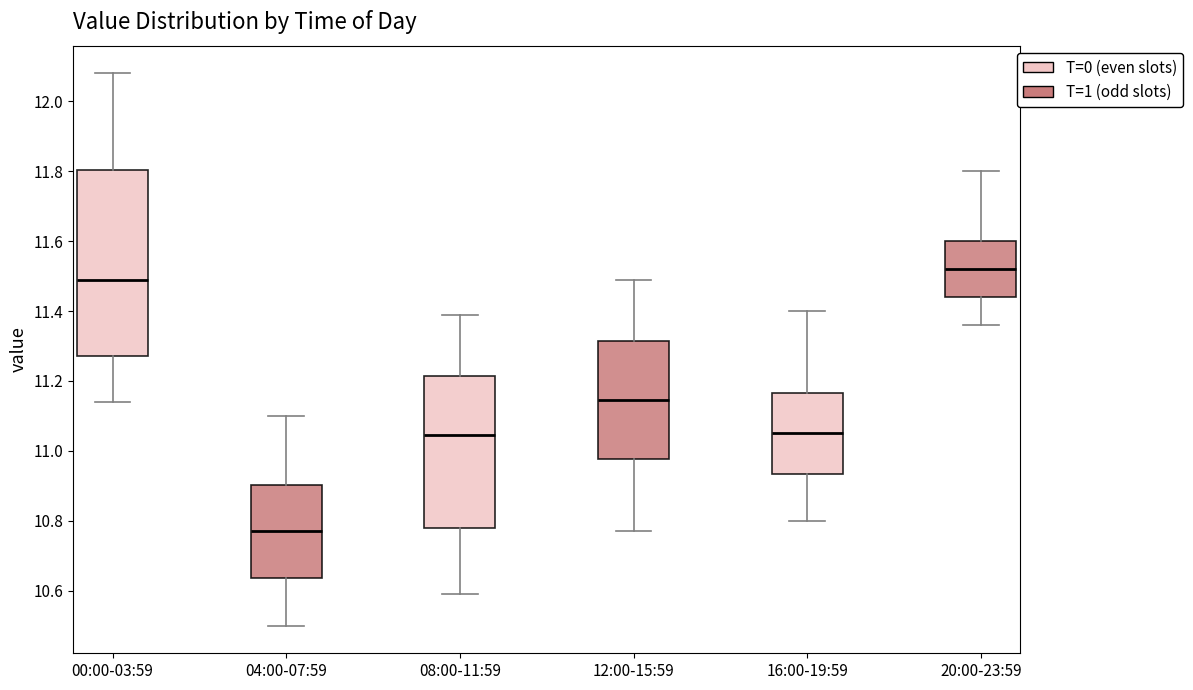

Where does the upper whisker of the box for 00:00-03:59 end on the y-axis? The values are not printed on the chart, so give them approximately, as read against the axis.

12.08